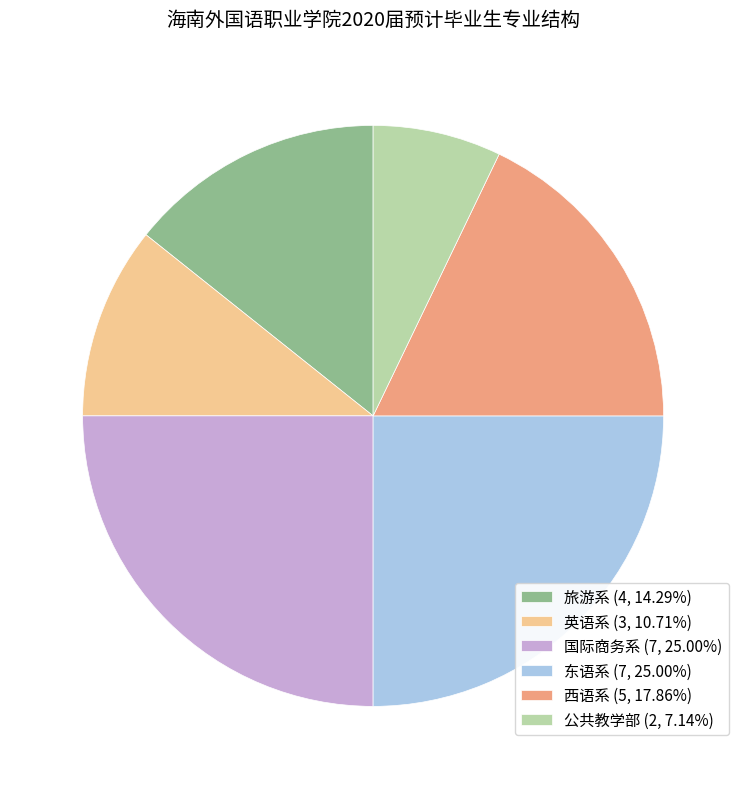

True or false: 西语系 accounts for 24% of the total.

False